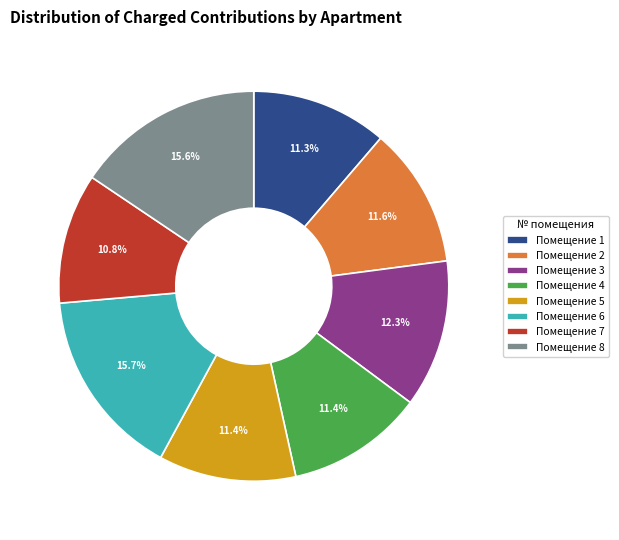

What is the total percentage of Помещение 5 and Помещение 7?

22.2%